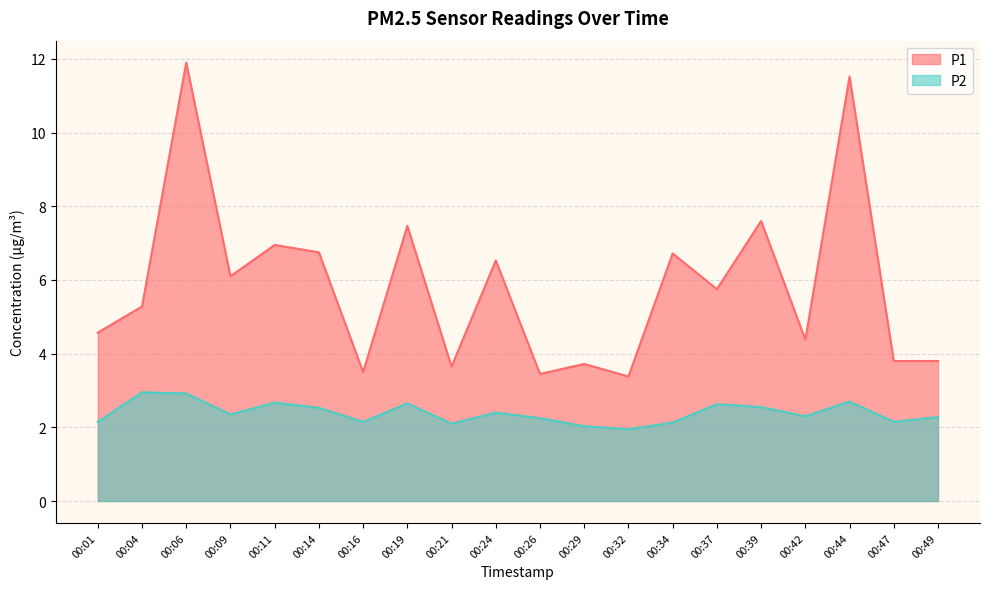

Is it true that P1 equals 1.7 at 00:16?

False